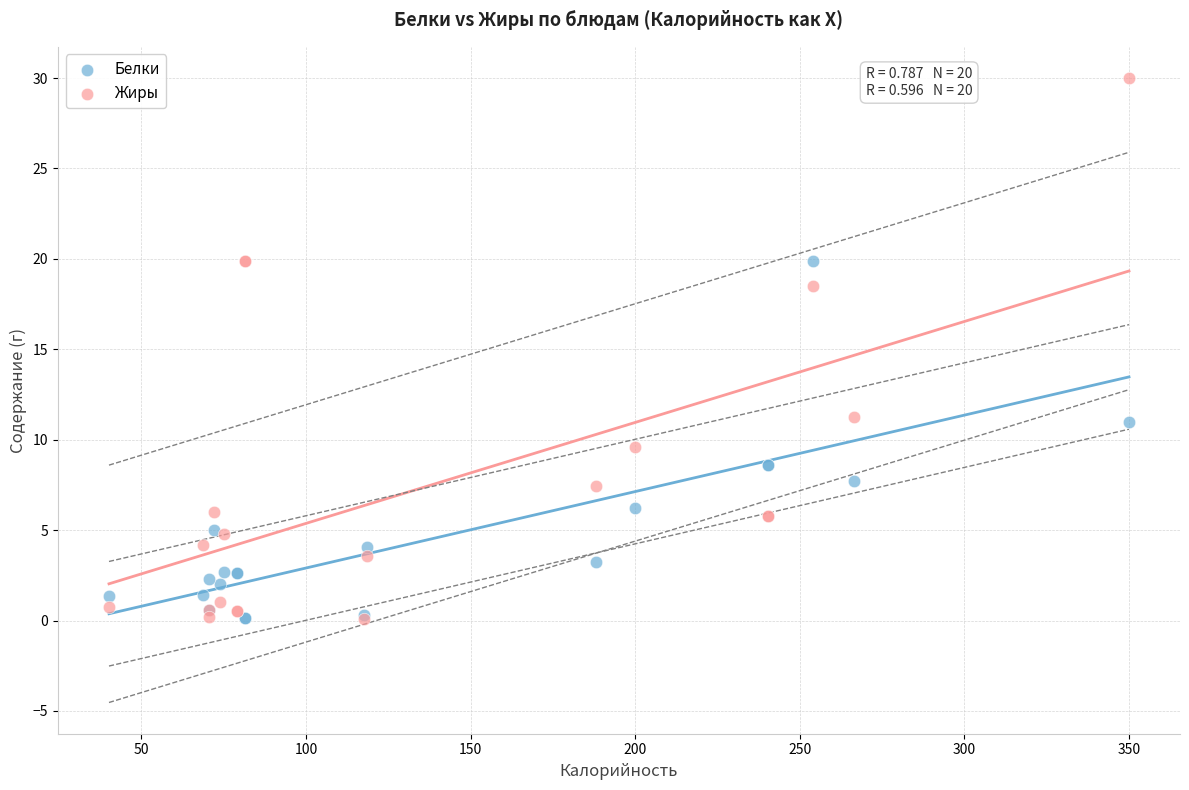

In the Белки series, what Y value is closest to 10?

11.0